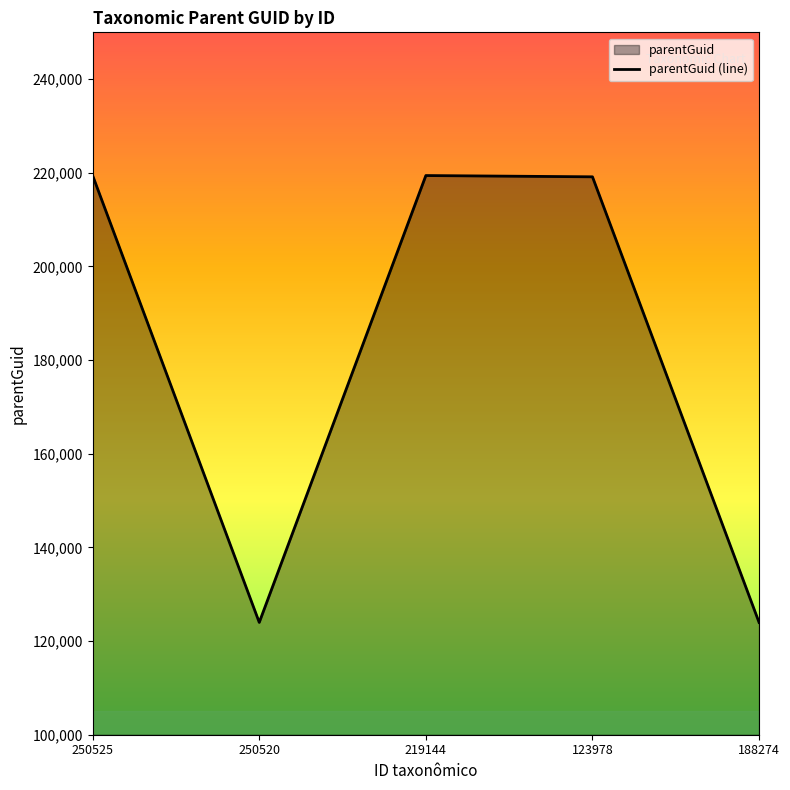

The chart shows a value of 123981 at 188274. True or false?

True